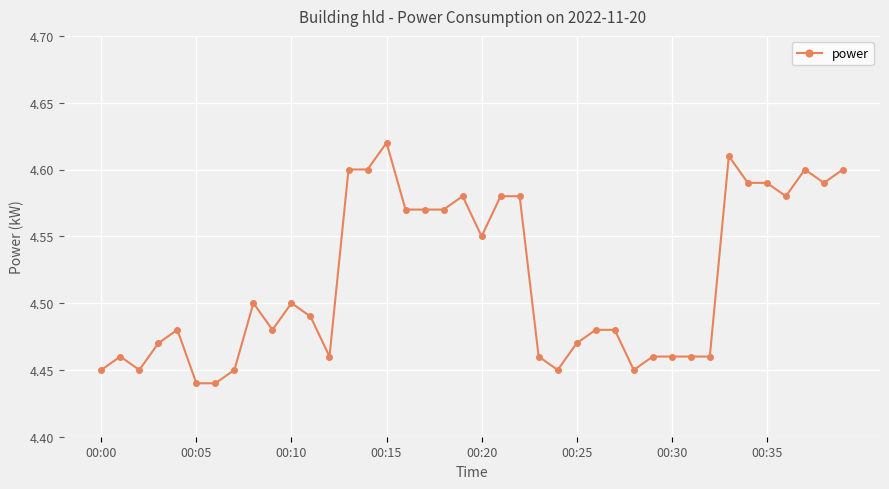

Count the values in the range 4 to 5.

40